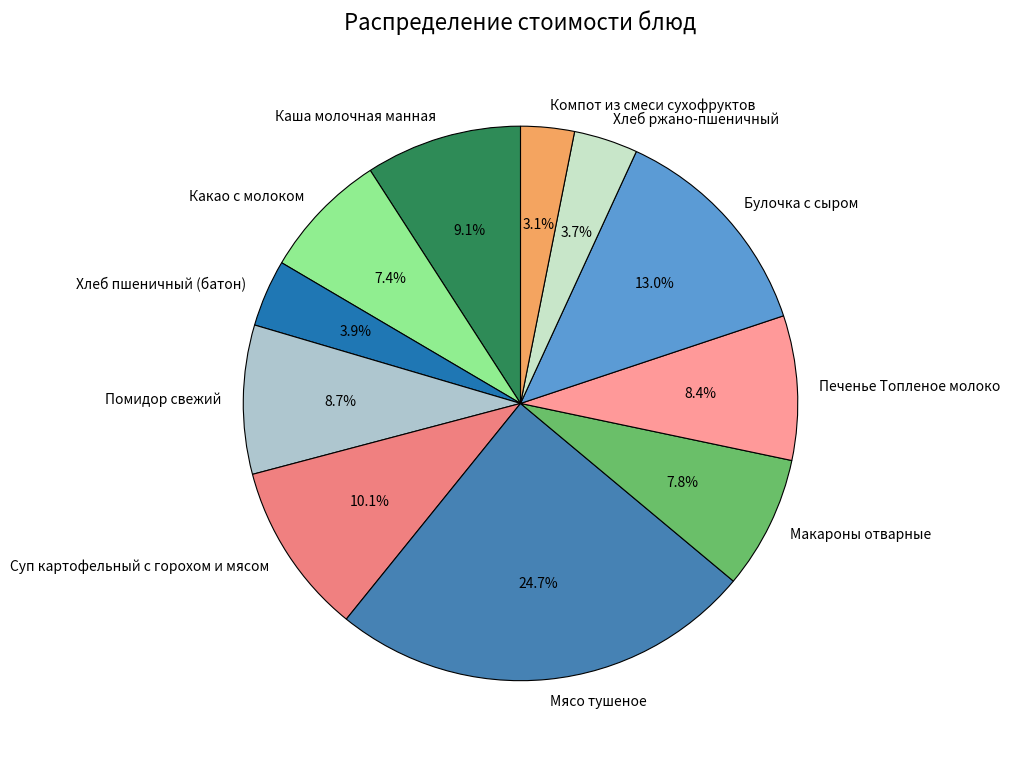

What portion of the pie excludes Каша молочная манная?

90.9%